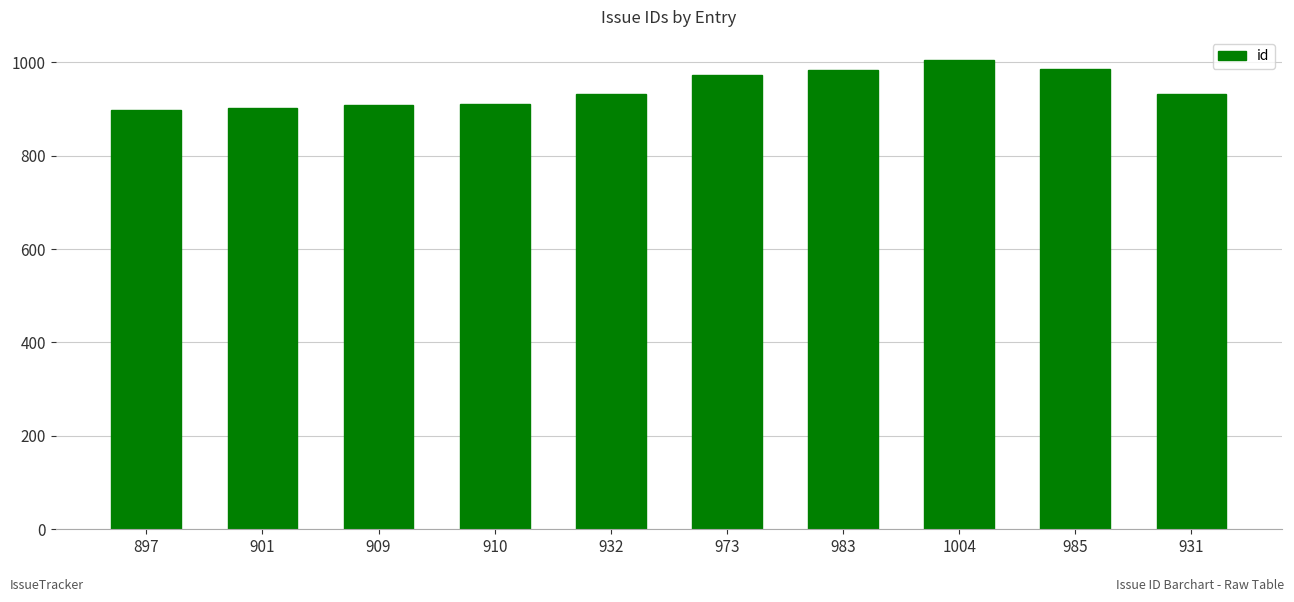

What is the change in value from 985 to 931?

-54